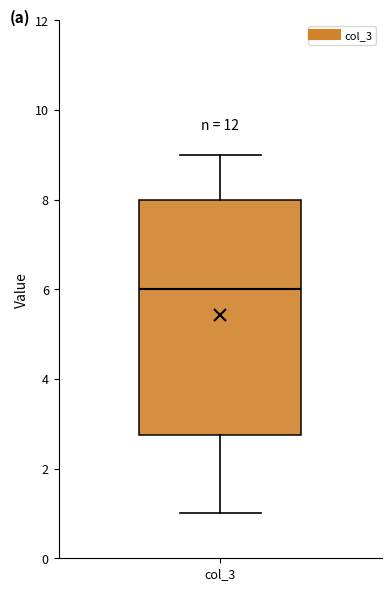

Read this box plot against the y-axis: the position of the median line, the range covered by the box, and the ends of both whiskers. The values are not printed on the chart, so give them approximately, as read against the axis.

median 6.0, box 2.8 to 8.0, whiskers 1.0 to 9.0